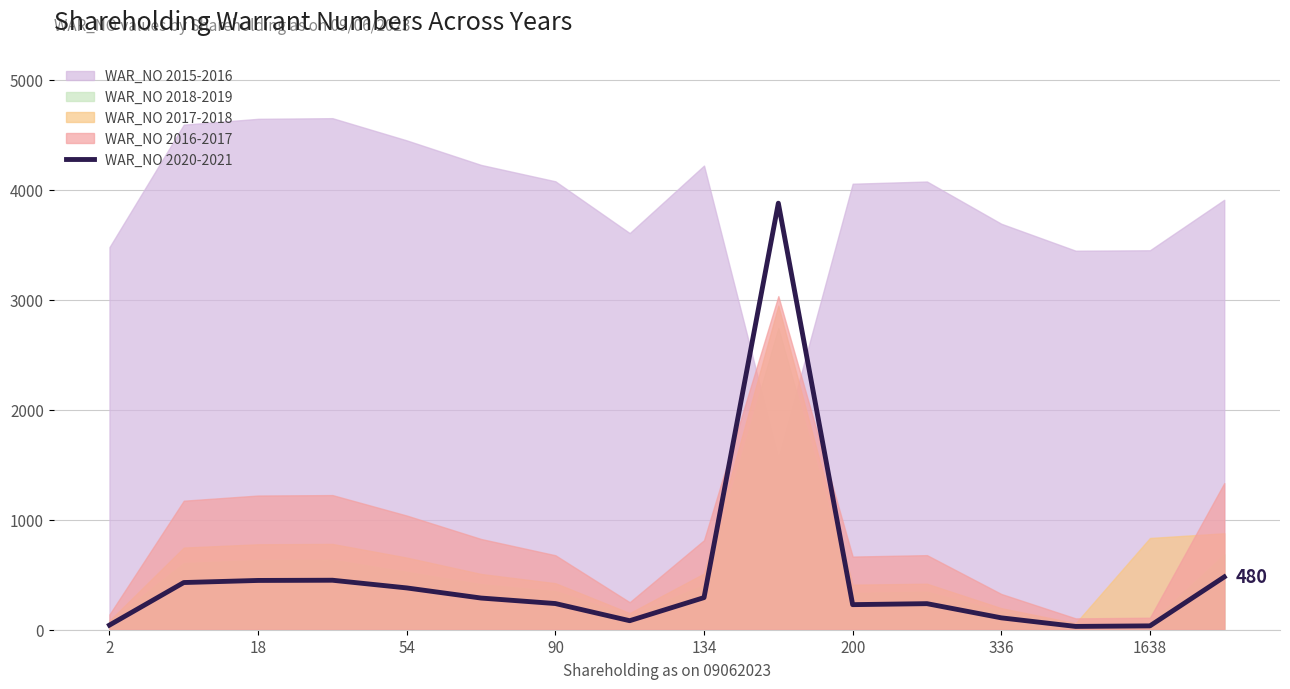

How many points are lower than both their immediate neighbors (excluding endpoints)?

3